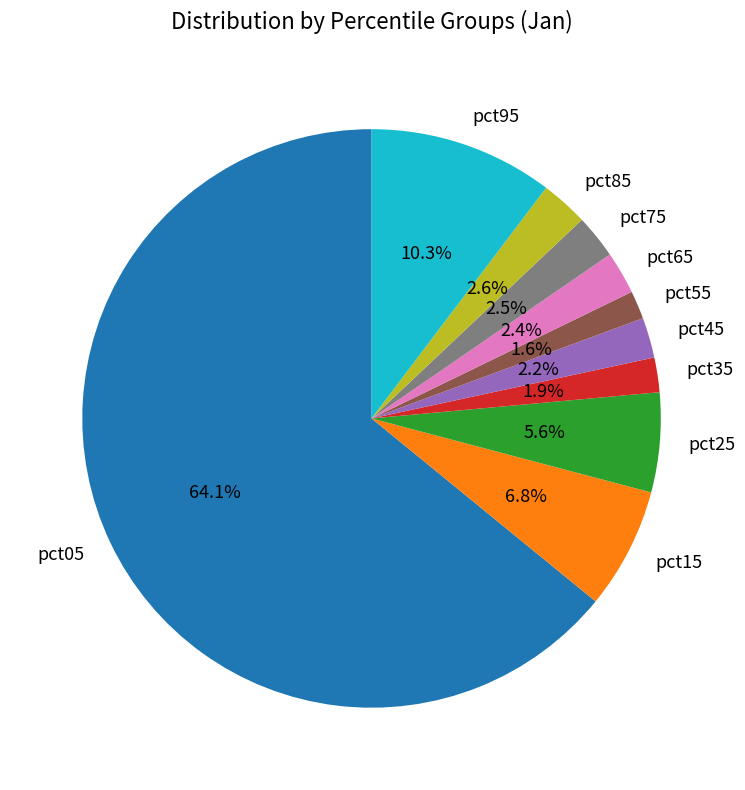

Which category accounts for the majority?

pct05